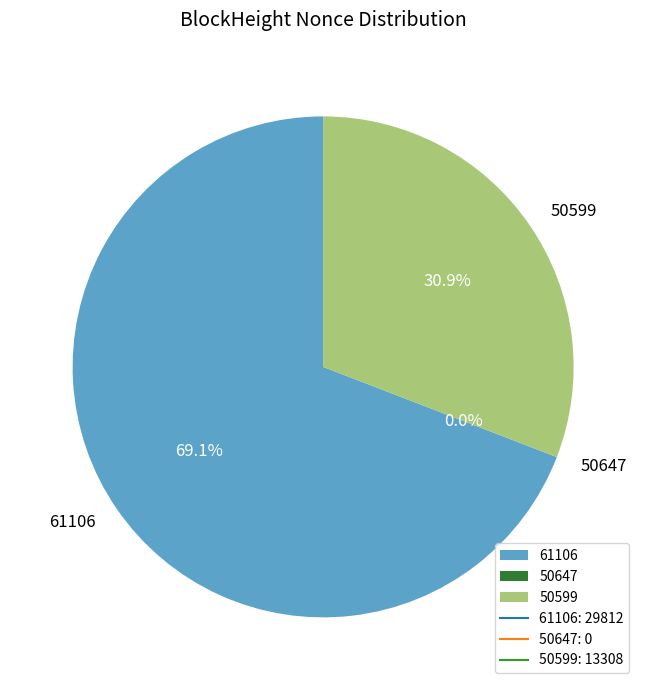

Combined, what portion of the pie is 50599 and 50647?

30.9%